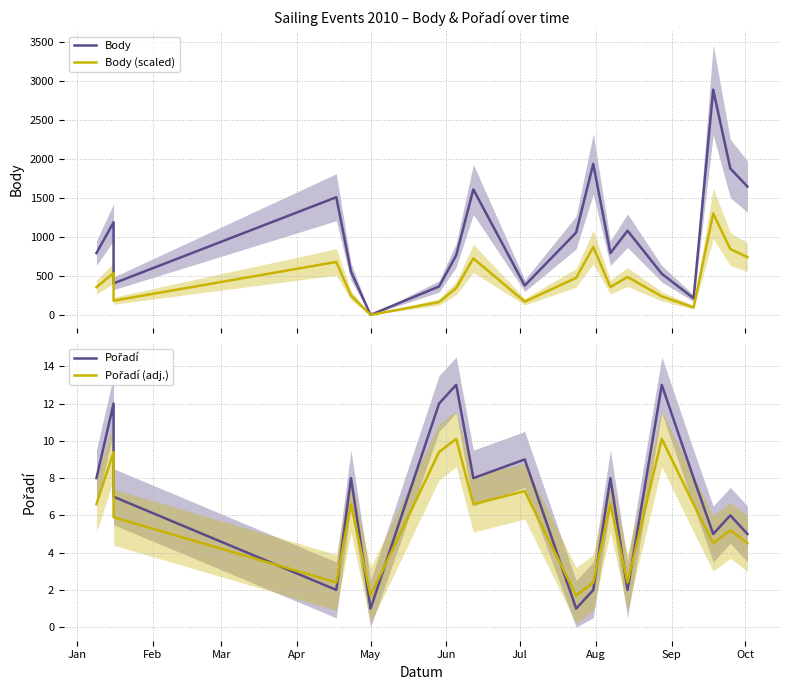

Reading right to left, list all the values displayed in this chart.

Body: 1644.0	1876.0	2887.0	213.0	527.0	1079.0	792.0	1935.0	1055.0	376.0	1608.0	765.0	364.0	0.0	554.0	1508.0	404.0	1187.0	792.0
Body (scaled): 739.8	844.2	1299.2	95.9	237.2	485.6	356.4	870.8	474.8	169.2	723.6	344.2	163.8	0.0	249.3	678.6	181.8	534.1	356.4
Pořadí: 5.0	6.0	5.0	8.0	13.0	2.0	8.0	2.0	1.0	9.0	8.0	13.0	12.0	1.0	8.0	2.0	7.0	12.0	8.0
Pořadí (adj.): 4.5	5.2	4.5	6.6	10.1	2.4	6.6	2.4	1.7	7.3	6.6	10.1	9.4	1.7	6.6	2.4	5.9	9.4	6.6